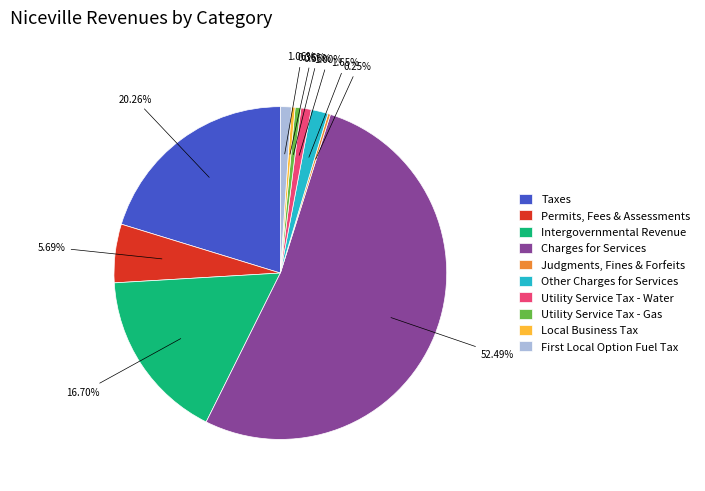

Which slice represents more than half of the pie?

Charges for Services